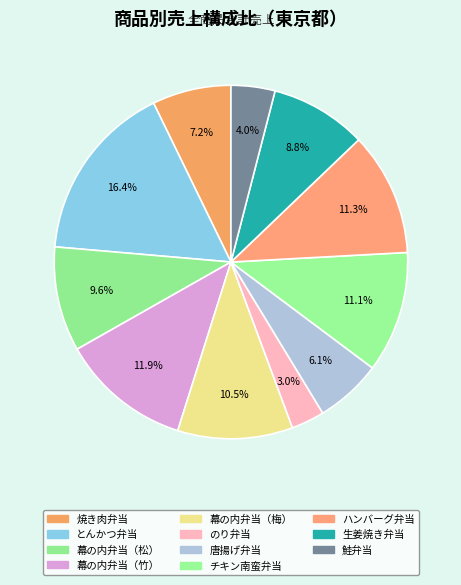

What percentage is NOT represented by 幕の内弁当（竹）?

88.1%